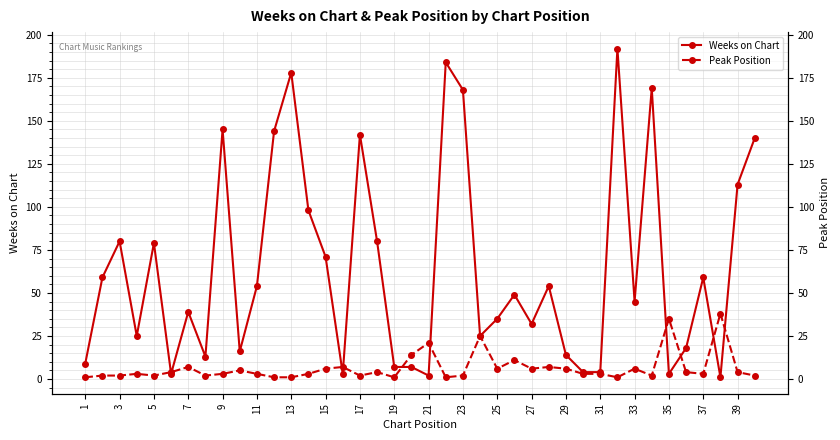

Count the number of categories in the chart.

40